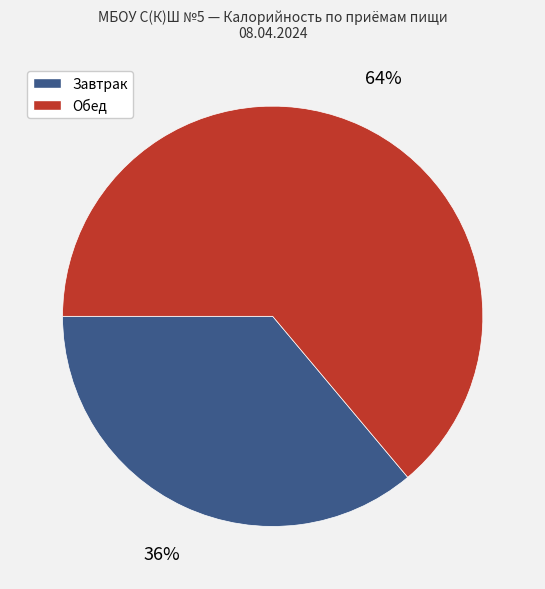

Does any single category account for the majority?

Yes